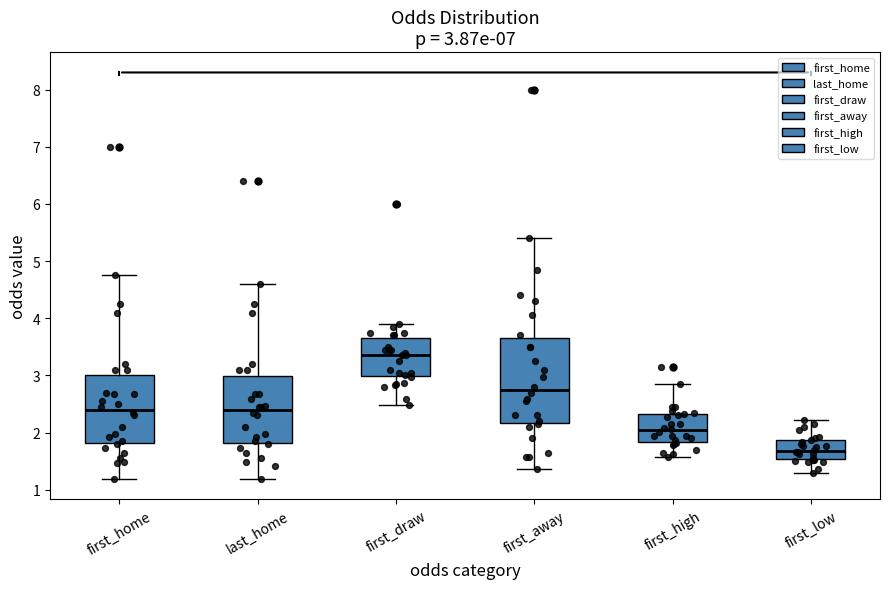

Which box has the highest median line?

first_draw